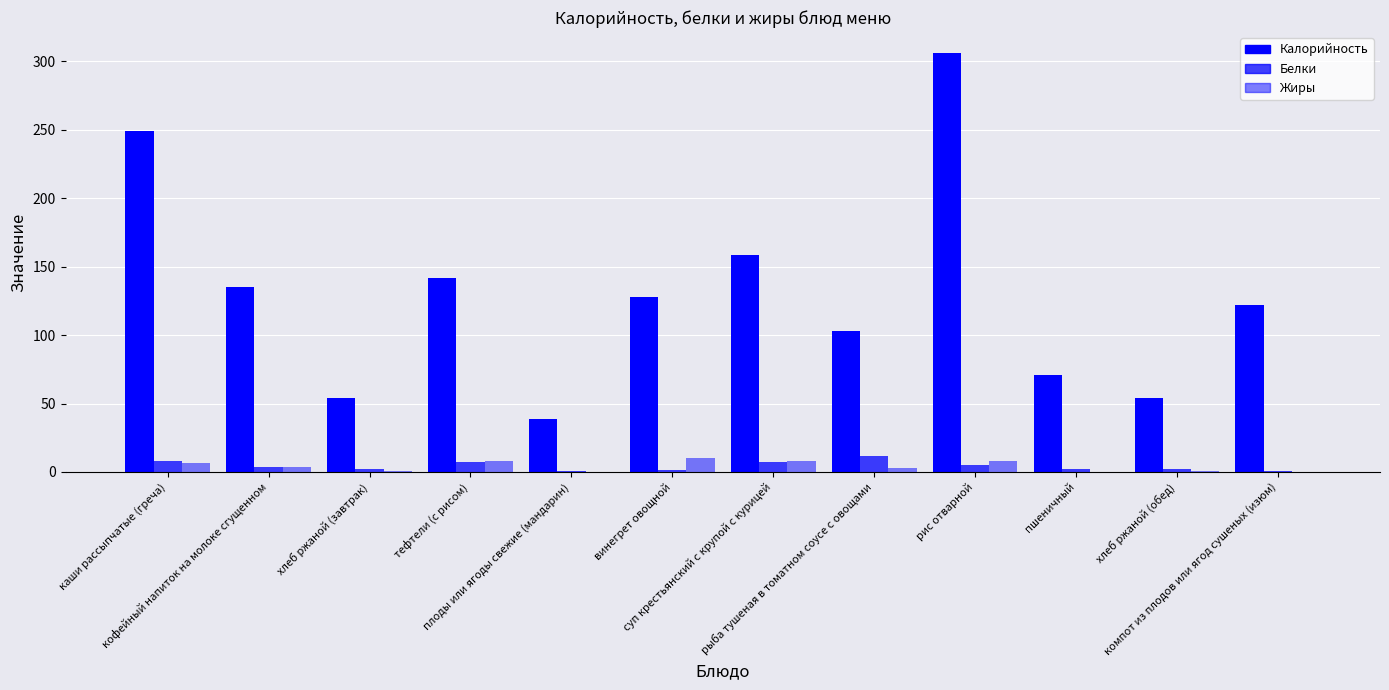

True or false: Белки has a value of 11.0 at каши рассыпчатые (греча).

False